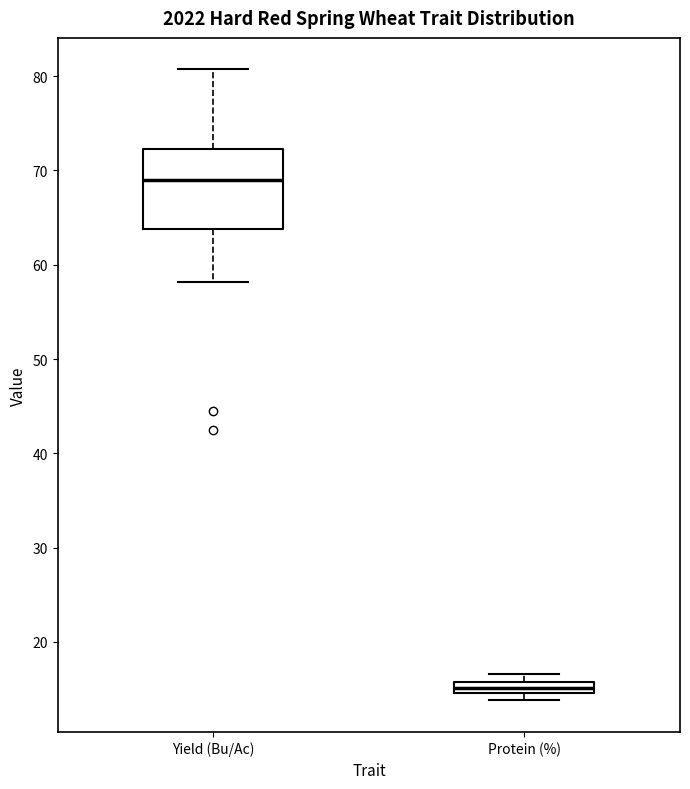

Where is the lower edge of the box for Protein (%) on the y-axis? The values are not printed on the chart, so give them approximately, as read against the axis.

15